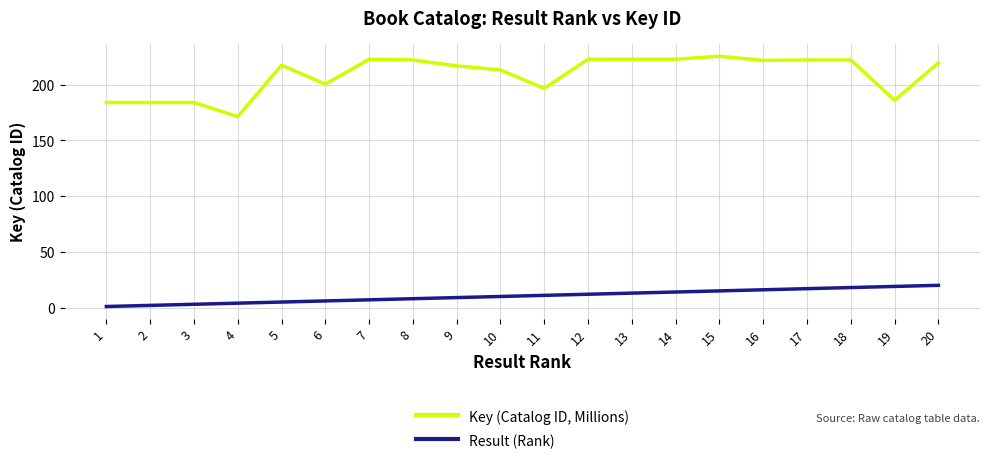

True or false: Key (Catalog ID, Millions) has a value of 370.4 at 8.

False